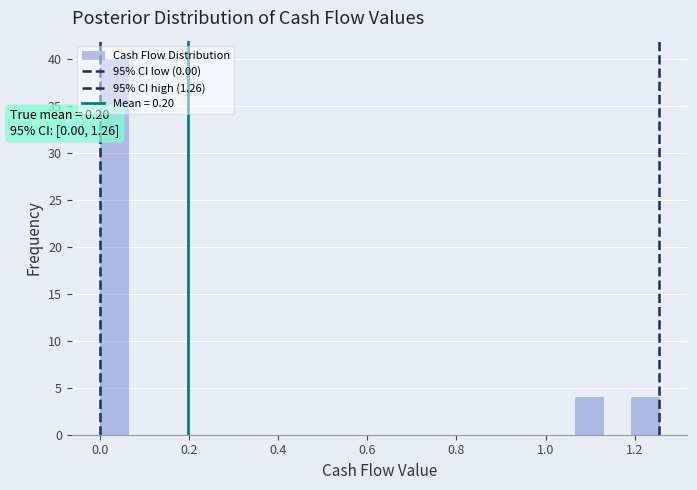

Read against the x-axis, roughly where is the centre of the tallest bar?

0.04